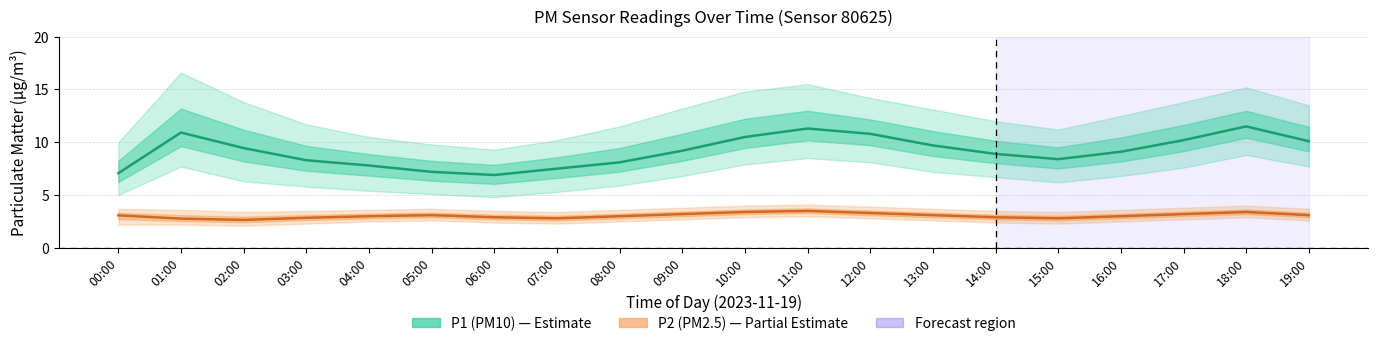

What is the sum of all P2 (PM2.5) values?

61.0